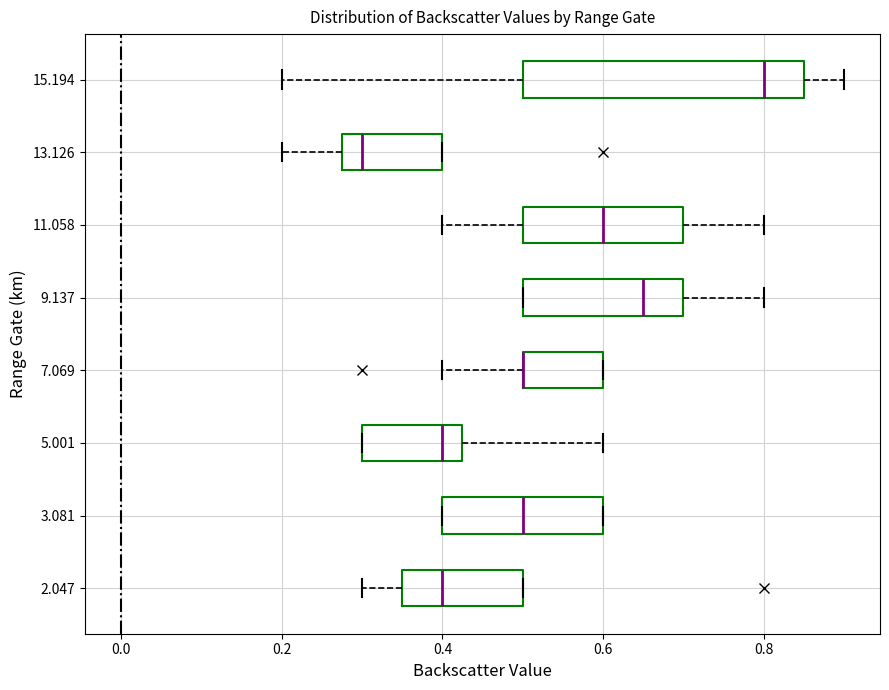

Reading bottom to top, transcribe this box plot: for each box, give where its median line is, the range the box spans, and where its two whiskers end, as read against the x-axis. The values are not printed on the chart, so give them approximately, as read against the axis.

2.047: median 0.40, box 0.36 to 0.50, whiskers 0.30 to 0.50
3.081: median 0.50, box 0.40 to 0.60, whiskers 0.40 to 0.60
5.001: median 0.40, box 0.30 to 0.42, whiskers 0.30 to 0.60
7.069: median 0.50 (drawn on the box's left edge), box 0.50 to 0.60, whiskers 0.40 to 0.60
9.137: median 0.66, box 0.50 to 0.70, whiskers 0.50 to 0.80
11.058: median 0.60, box 0.50 to 0.70, whiskers 0.40 to 0.80
13.126: median 0.30, box 0.28 to 0.40, whiskers 0.20 to 0.40
15.194: median 0.80, box 0.50 to 0.86, whiskers 0.20 to 0.90